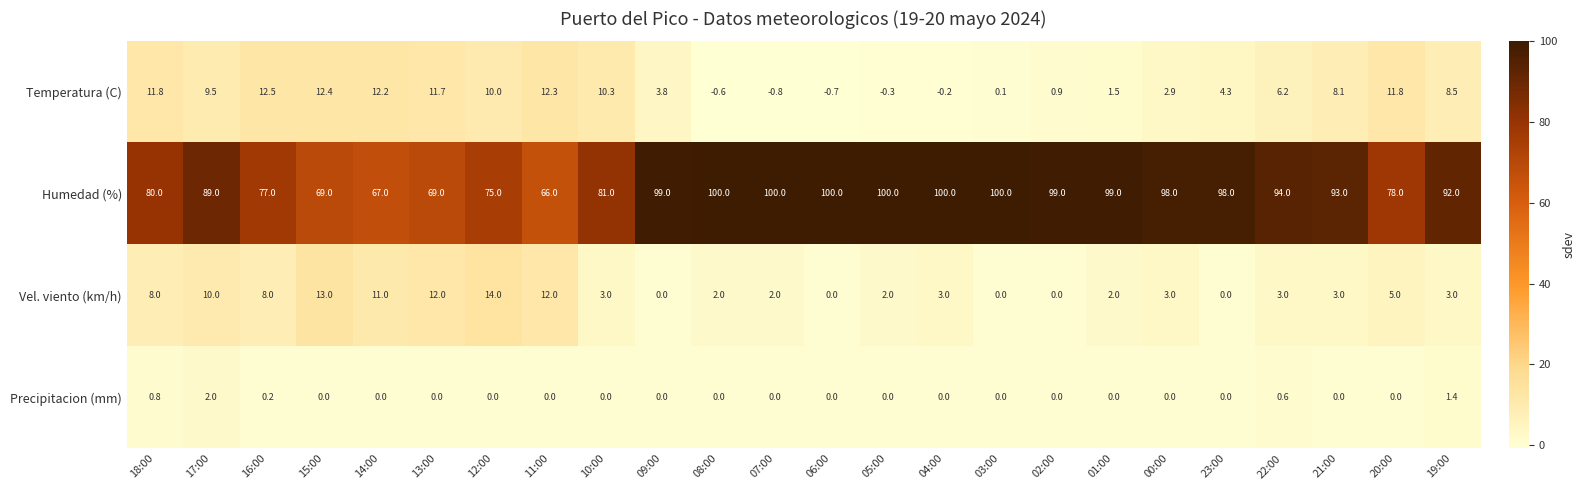

At which category does the chart reach its minimum across all series?

07:00